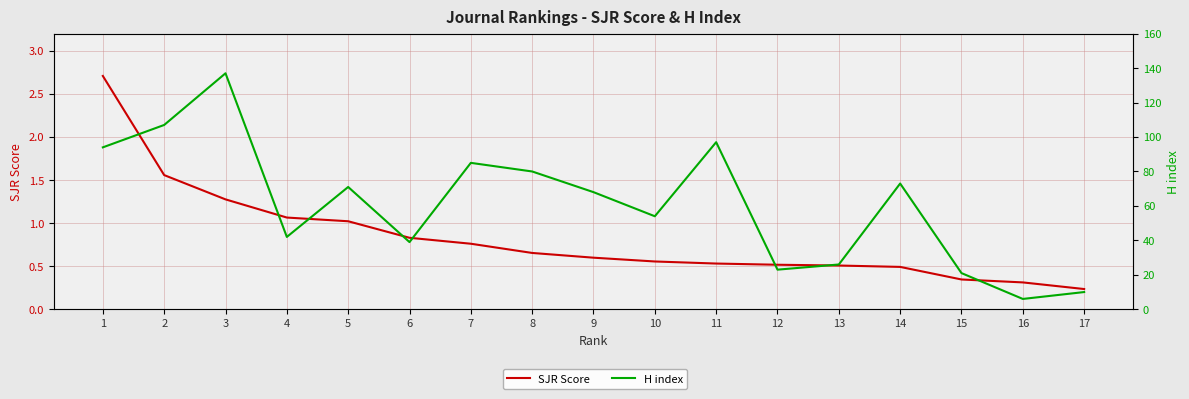

What is the minimum value for SJR Score?

0.2